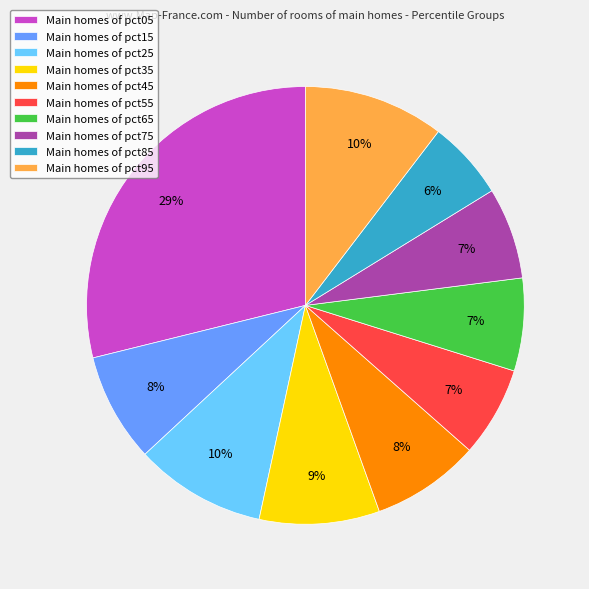

How many segments does this pie chart have?

10